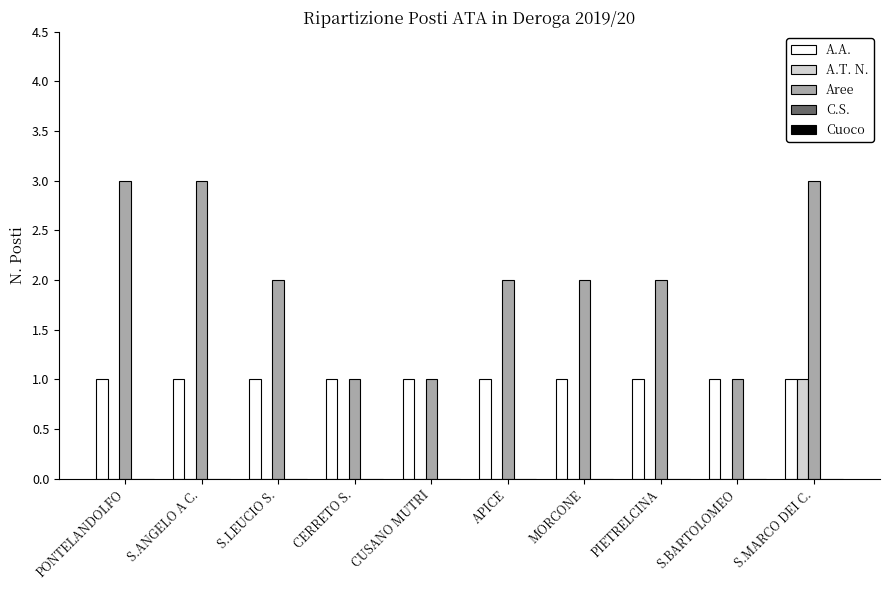

True or false: A.A. has a value of 1 at S.LEUCIO S..

True